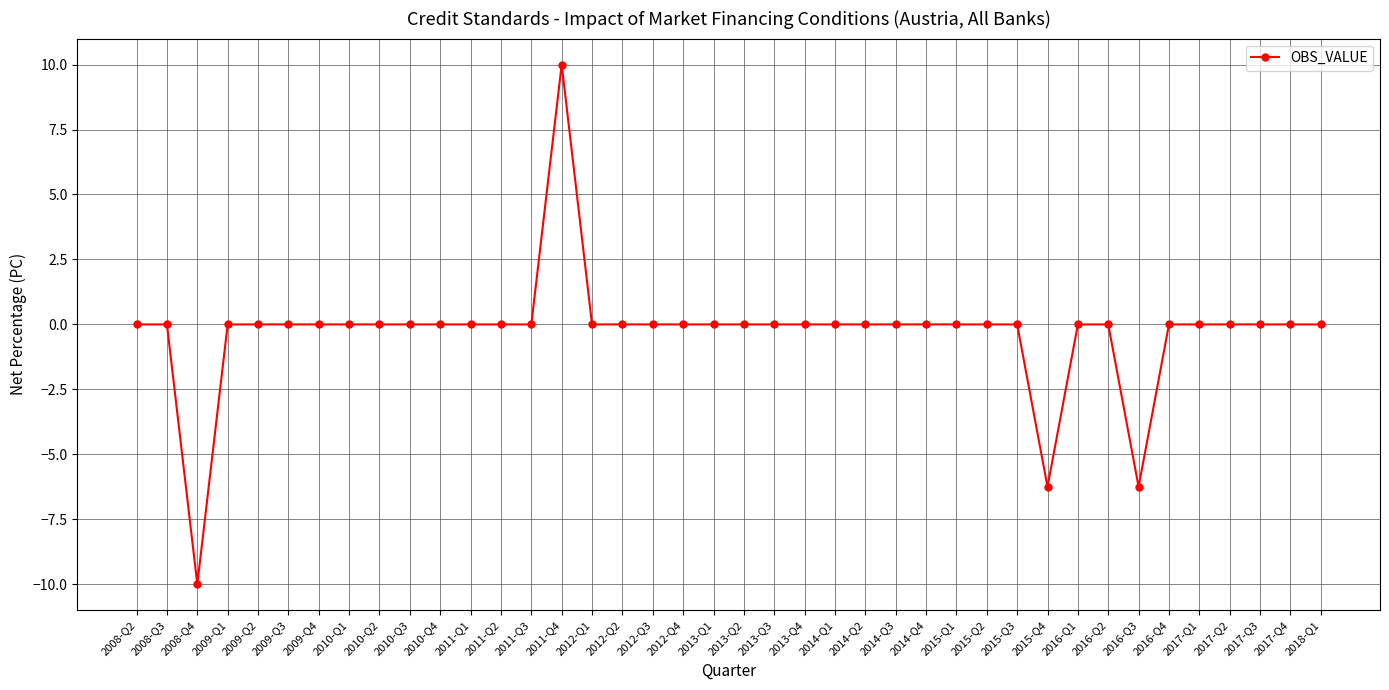

What is the difference between the maximum and minimum values?

20.0